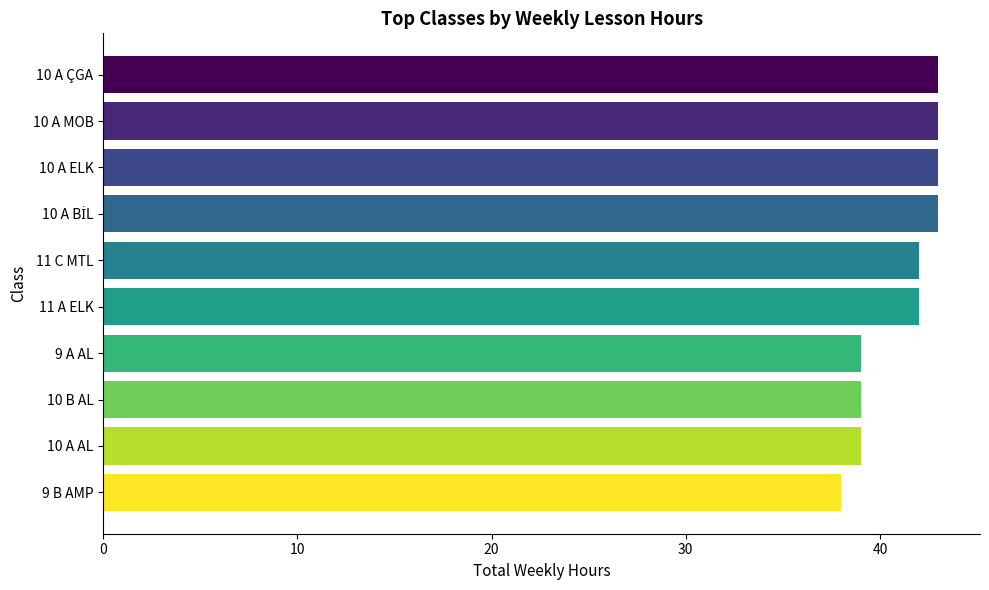

What is the approximate value at 10 A ELK?

43